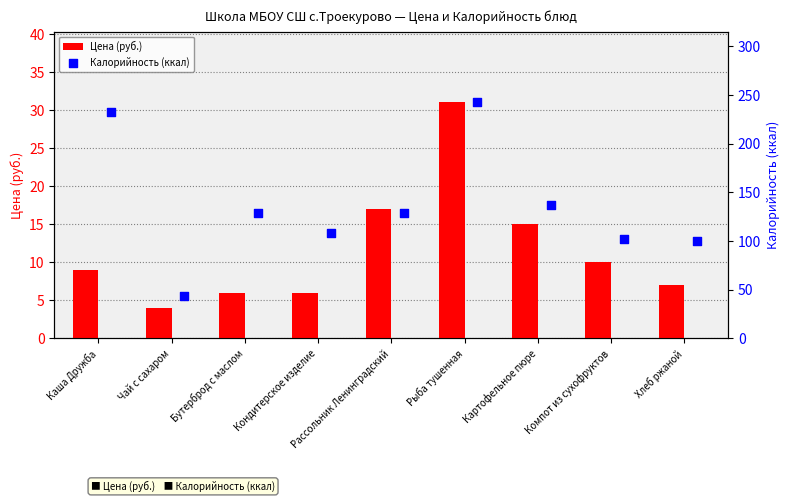

Which series has the largest Y range (max minus min)?

Калорийность (ккал)